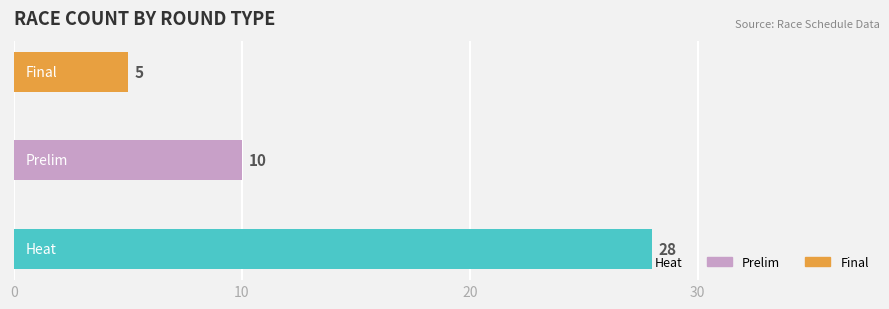

Reading bottom to top, extract all data points from this chart.

28	10	5